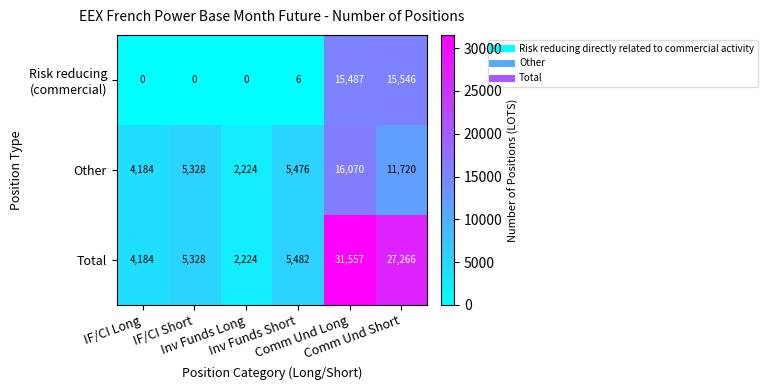

What is the difference between the highest and lowest values at Inv Funds Short?

5476